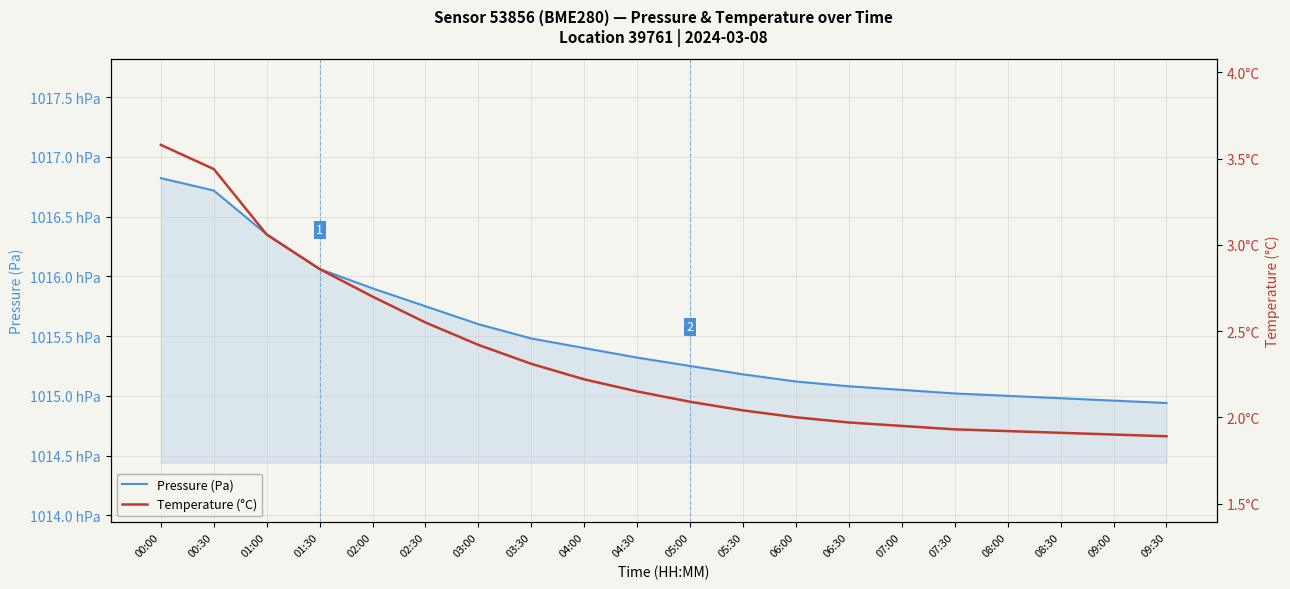

The Pressure (Pa) series shows 153189.1 at 08:30. True or false?

False